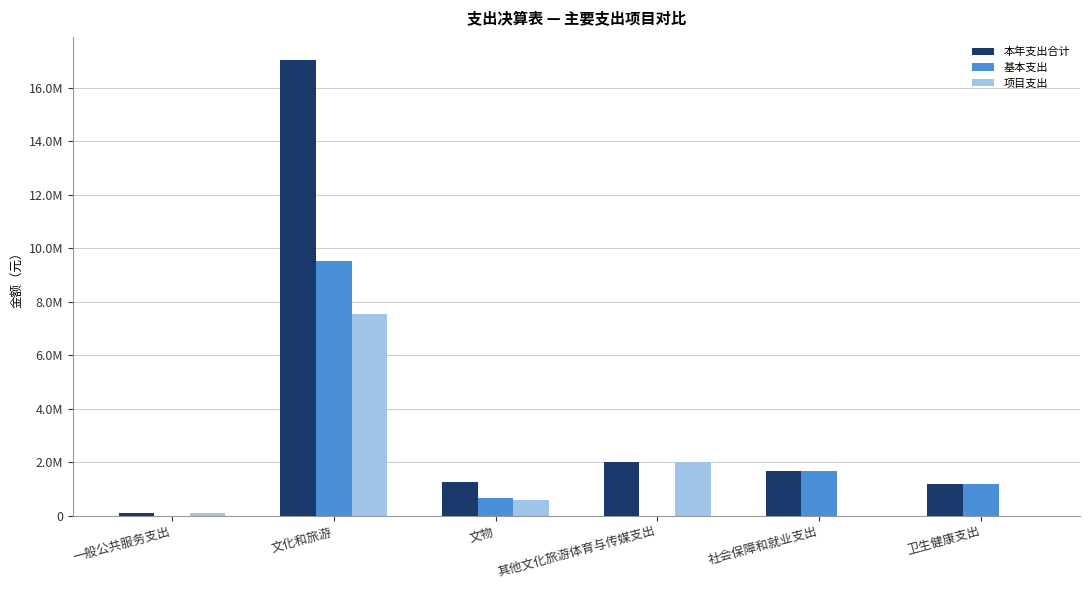

What is the total value across all series at 其他文化旅游体育与传媒支出?

4034438.8